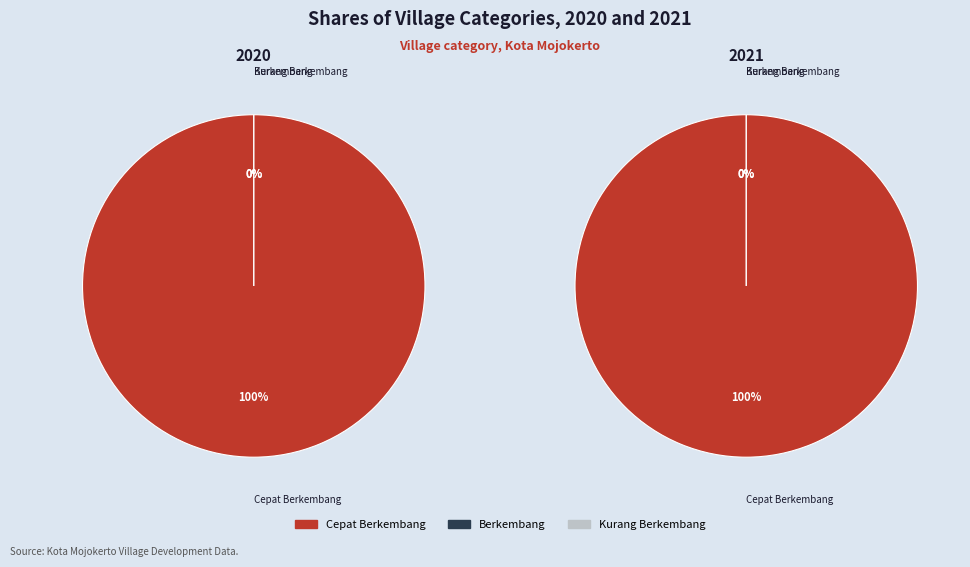

To the nearest percent, what is the combined percentage of Cepat Berkembang and Berkembang?

100%